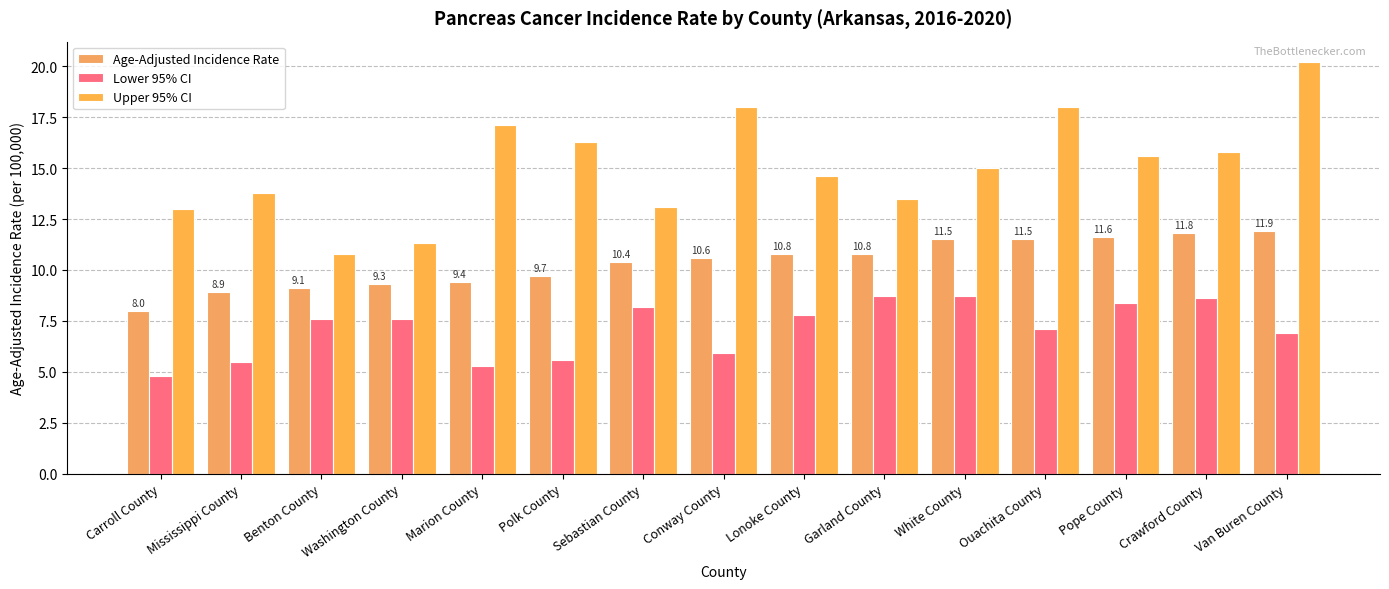

At which label does Age-Adjusted Incidence Rate reach its minimum?

Carroll County